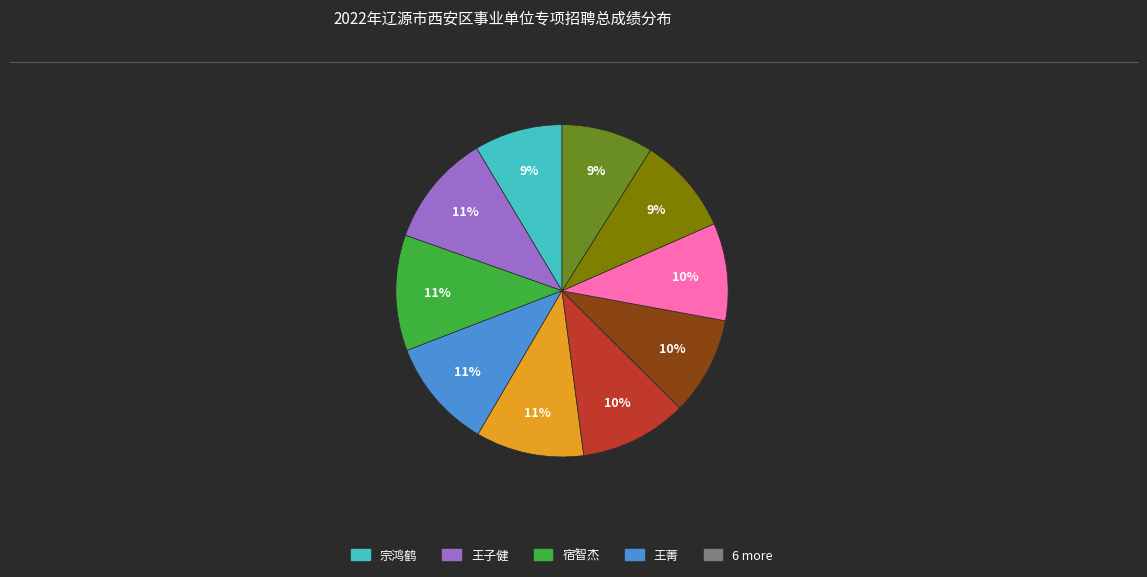

To the nearest percent, what is the average slice percentage?

10%